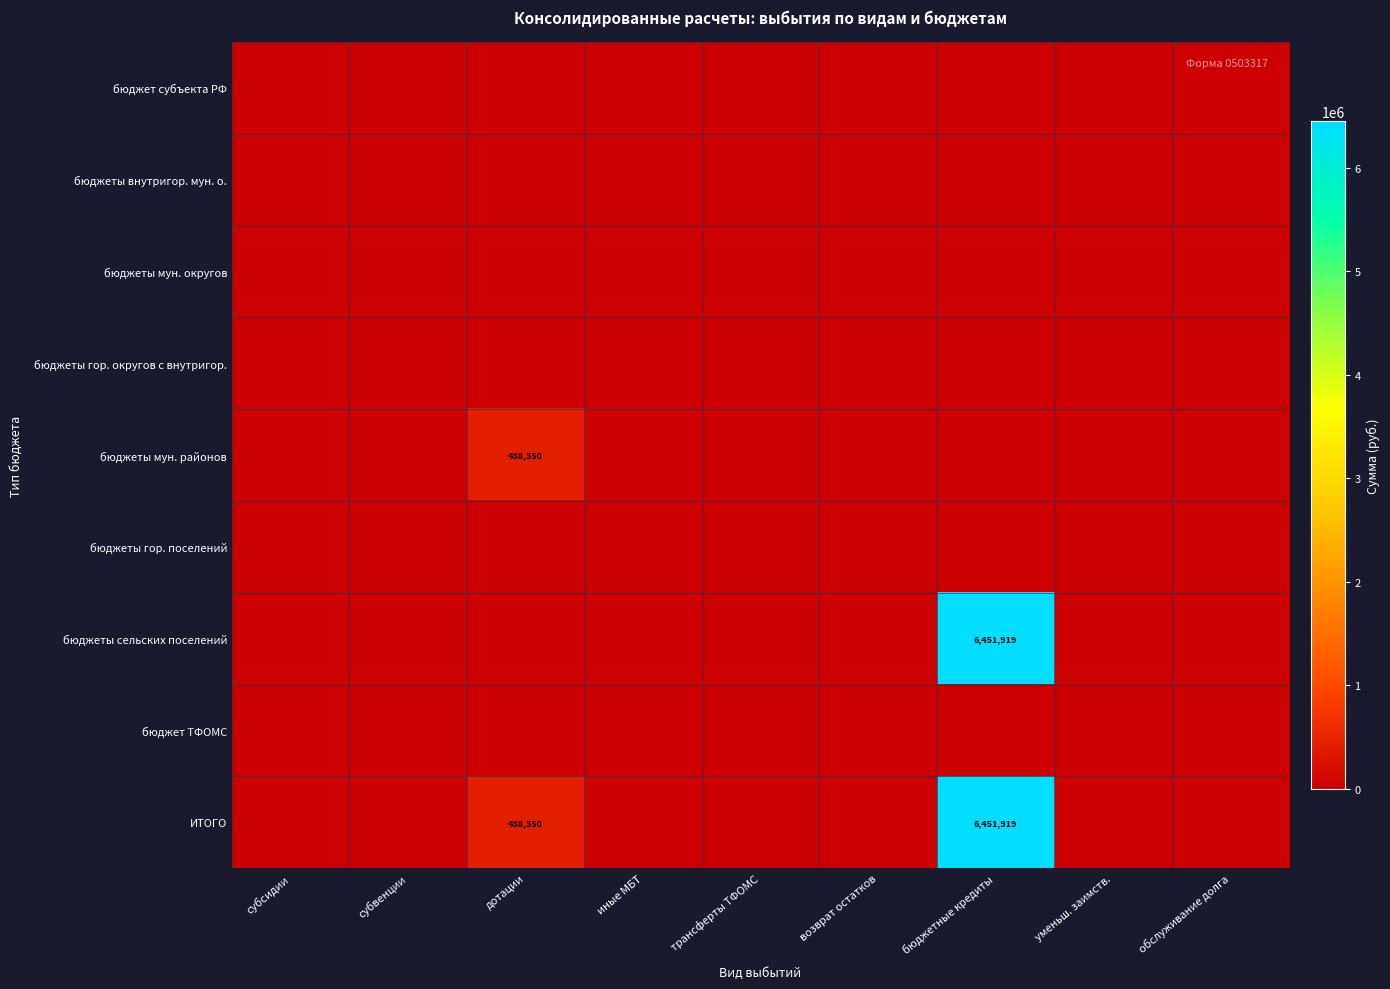

Which has a higher value, иные МБТ or возврат остатков?

иные МБТ